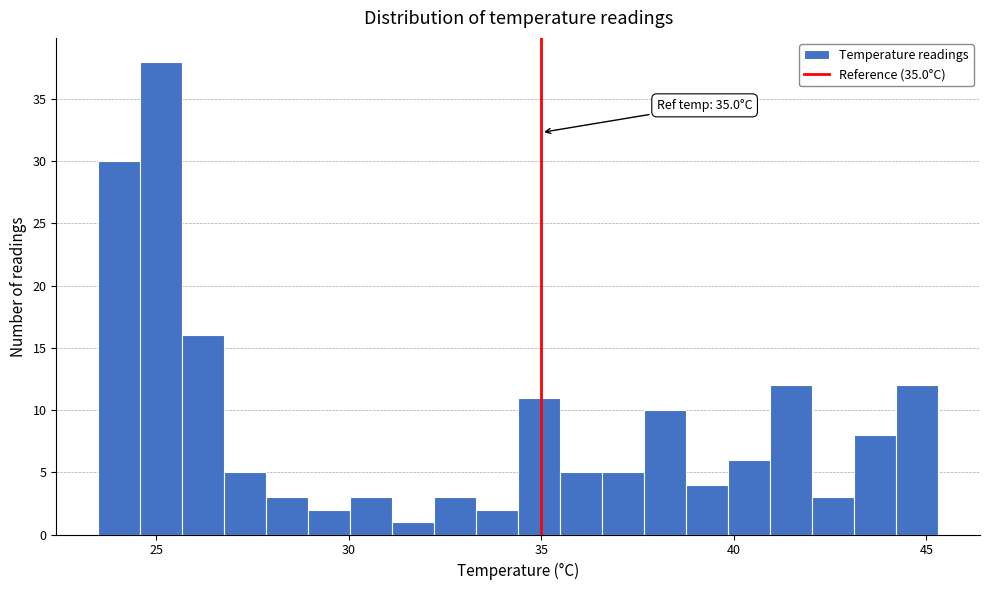

Read against the x-axis, roughly where is the centre of the tallest bar?

25.0